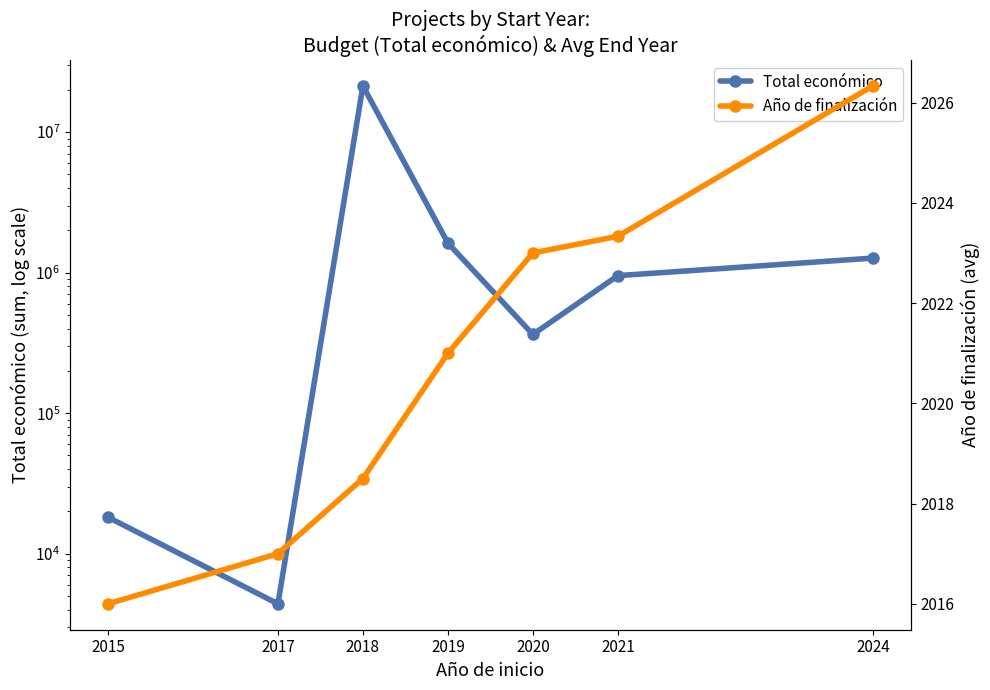

Which series has the largest total across all categories?

Total económico